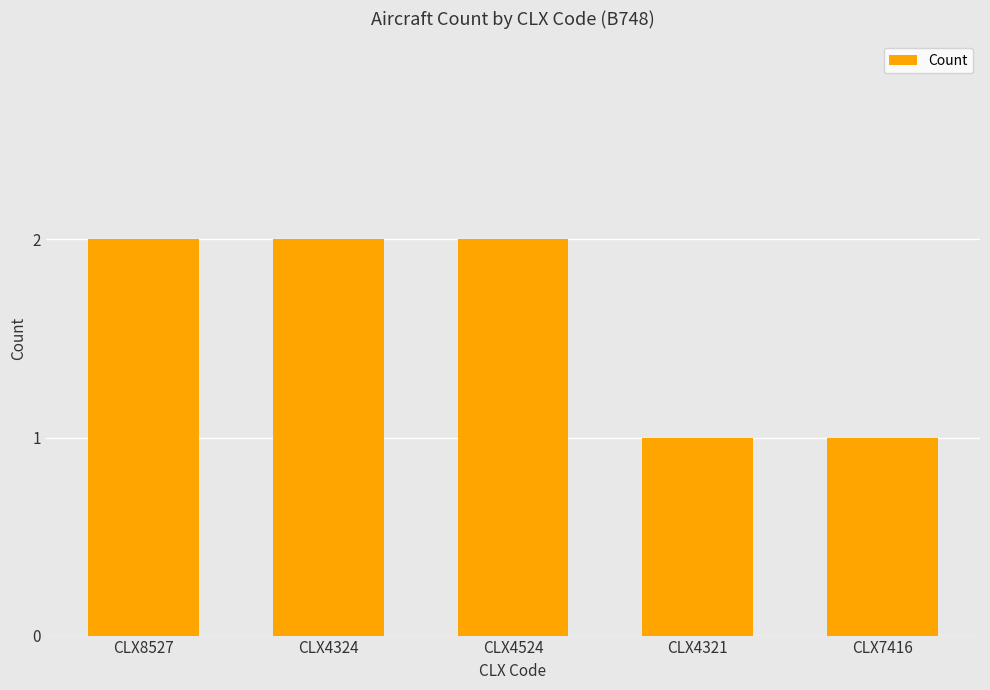

What is the maximum value shown in the chart?

2